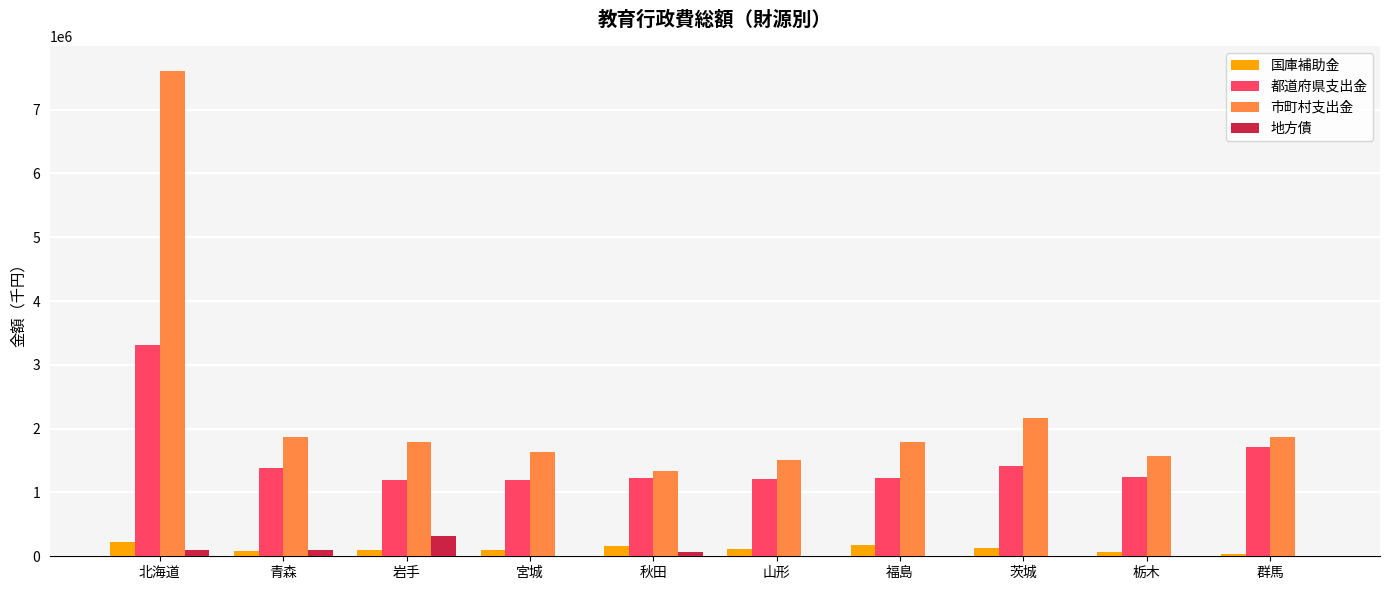

What is the sum of all 市町村支出金 values?

23143459